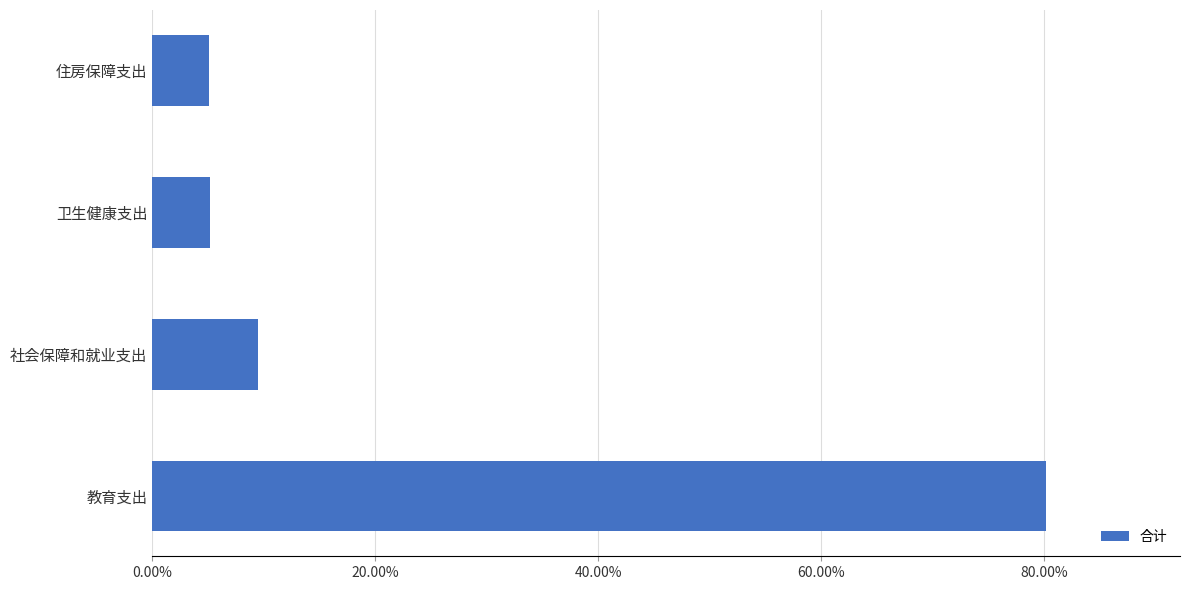

Are the bars horizontal?

Yes